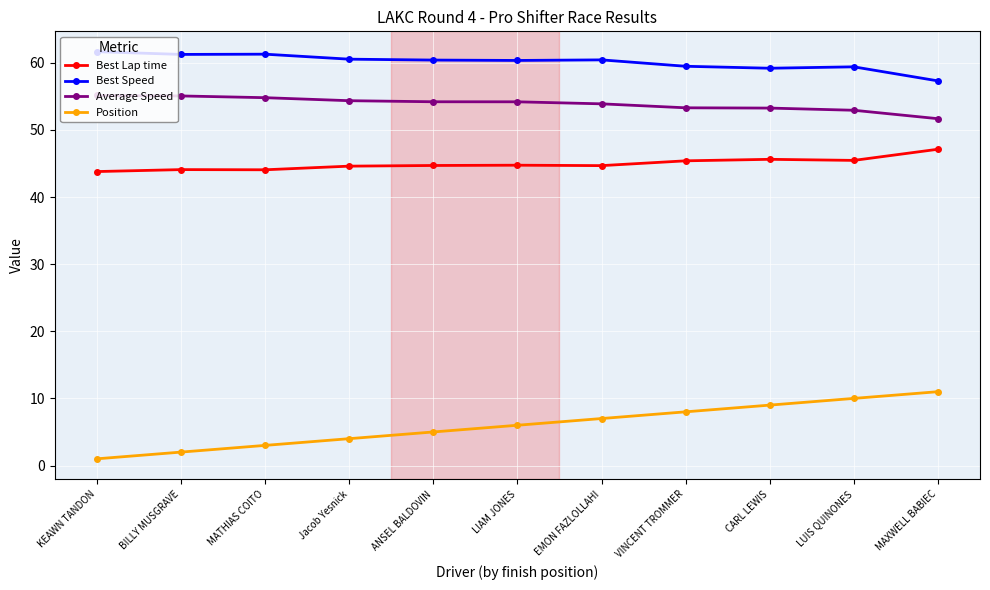

Which series has the widest spread of values?

Position